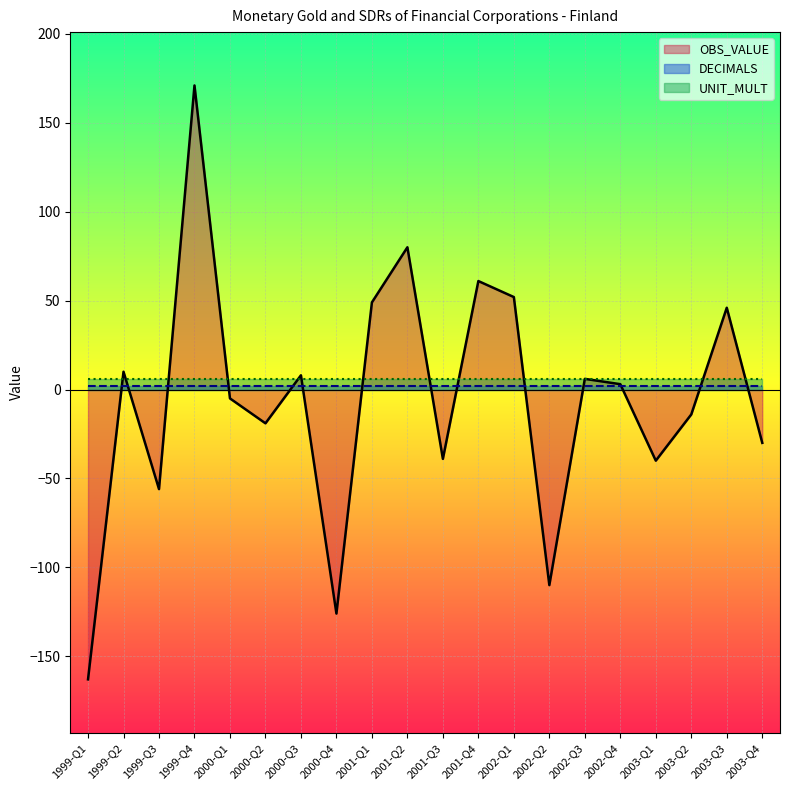

Between which two adjacent categories do DECIMALS and OBS_VALUE first intersect?

1999-Q1 and 1999-Q2